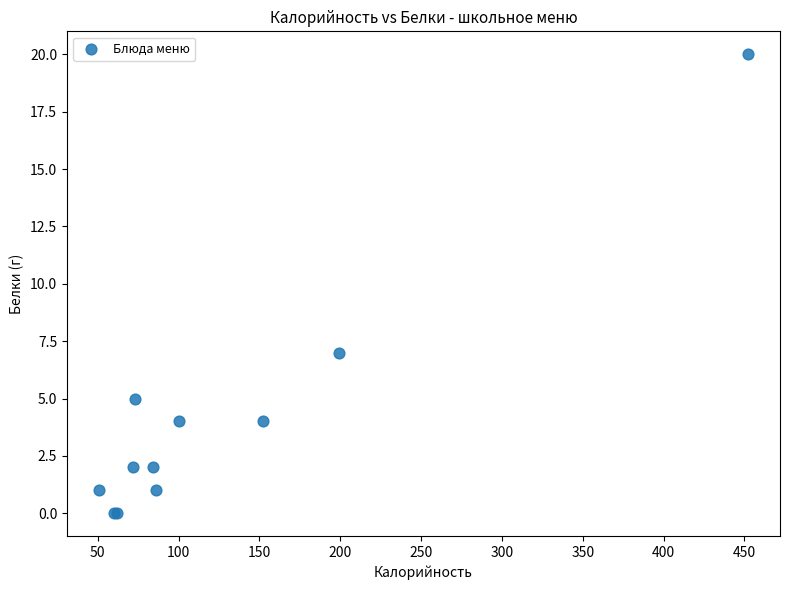

What Y value in the scatter plot is closest to 10?

7